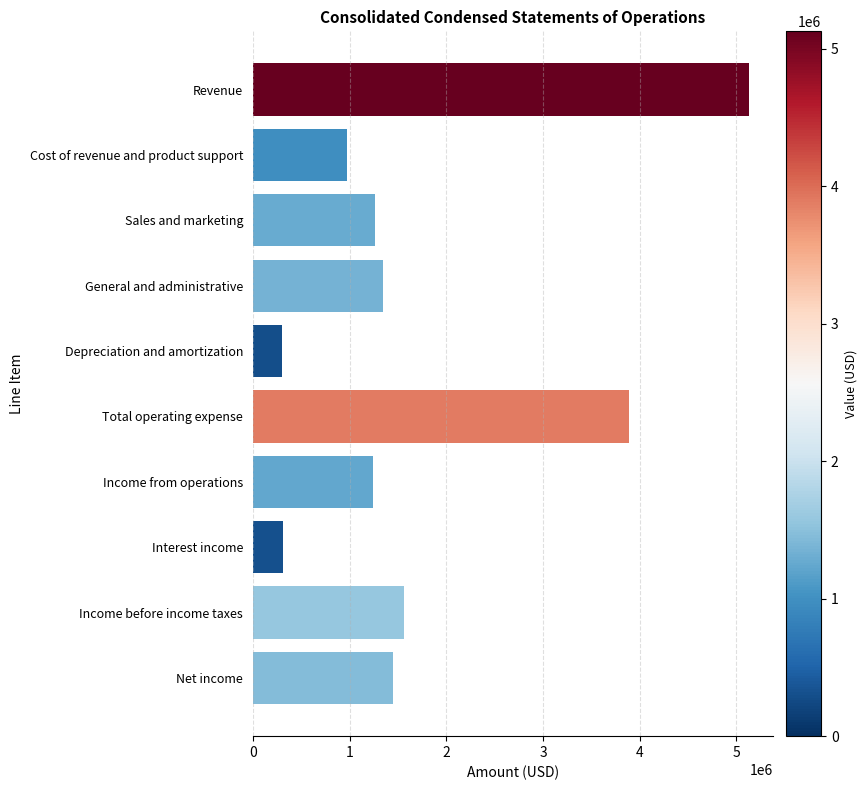

At which label is the value closest to 2712854?

Income before income taxes